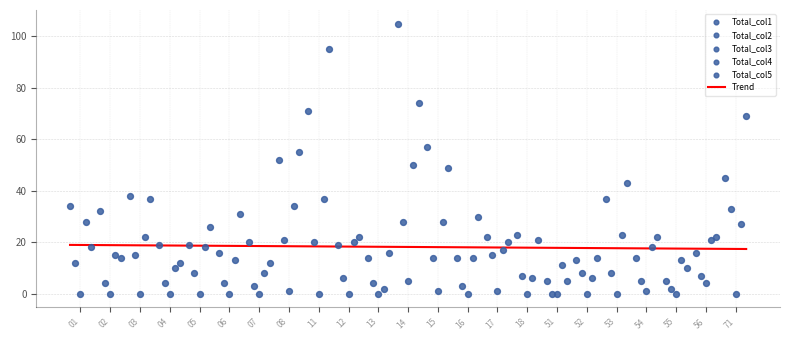

At which category is the sum across all series the highest?

14